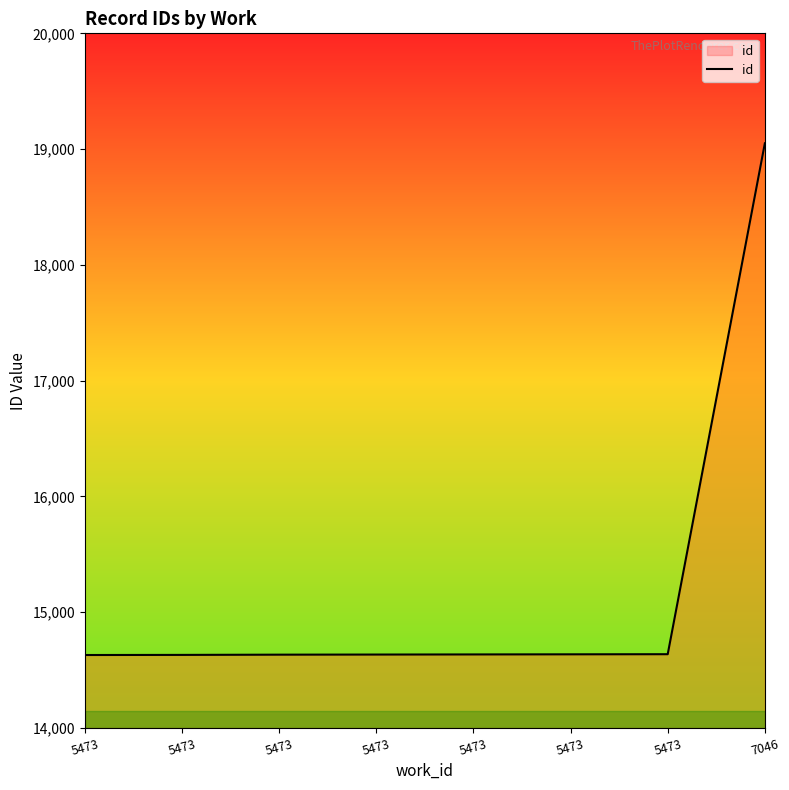

Which label corresponds to the smallest value in the chart?

5473